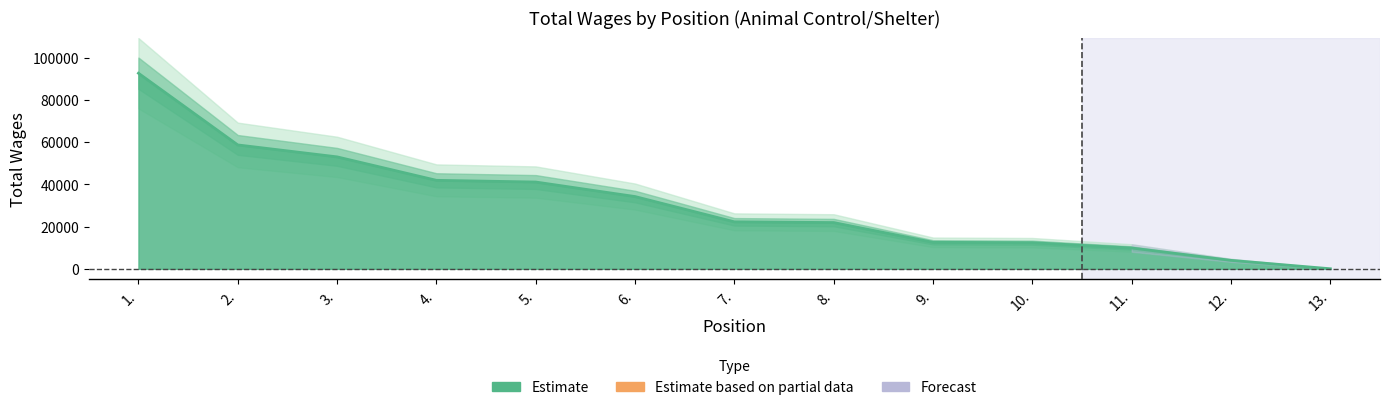

What is the approximate value at 4.?

41951